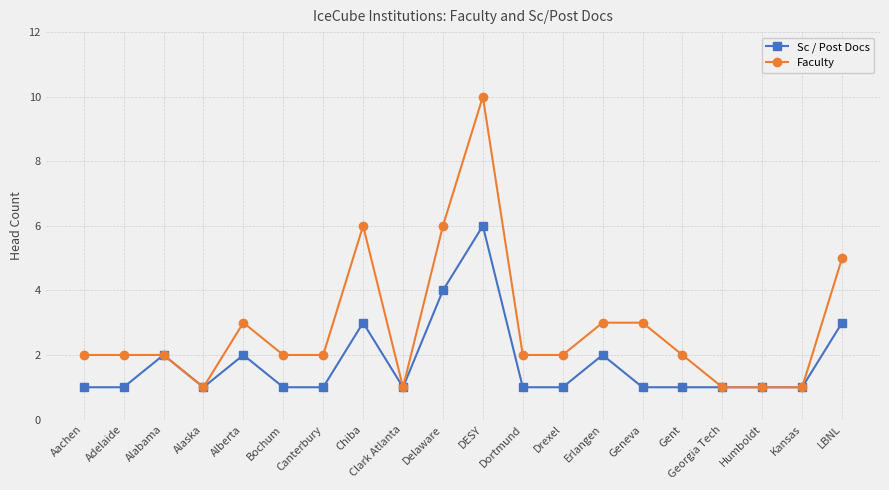

How many lines are shown in the chart?

2